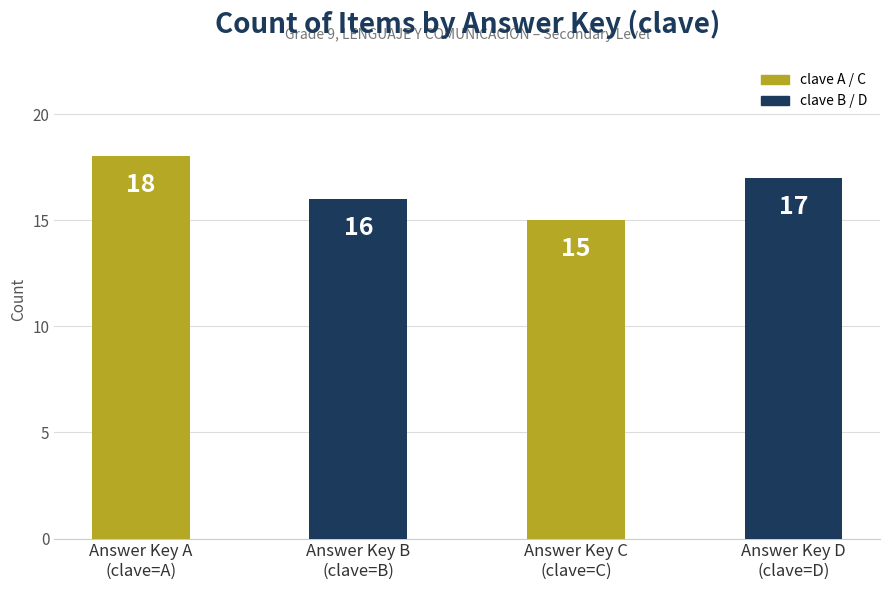

Where is the data nearest to the value 16?

Answer Key B
(clave=B)